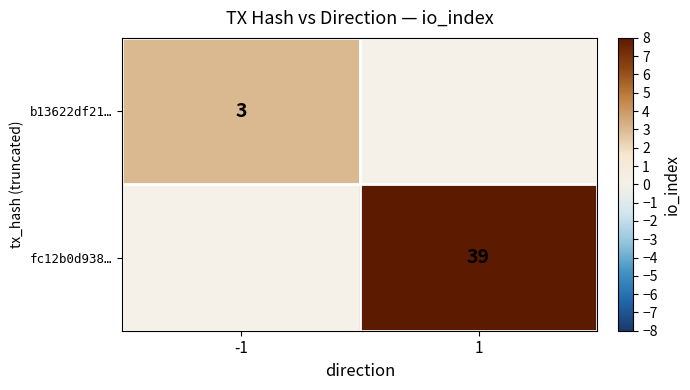

True or false: fc12b0d938… has a value of 39 at 1.

True